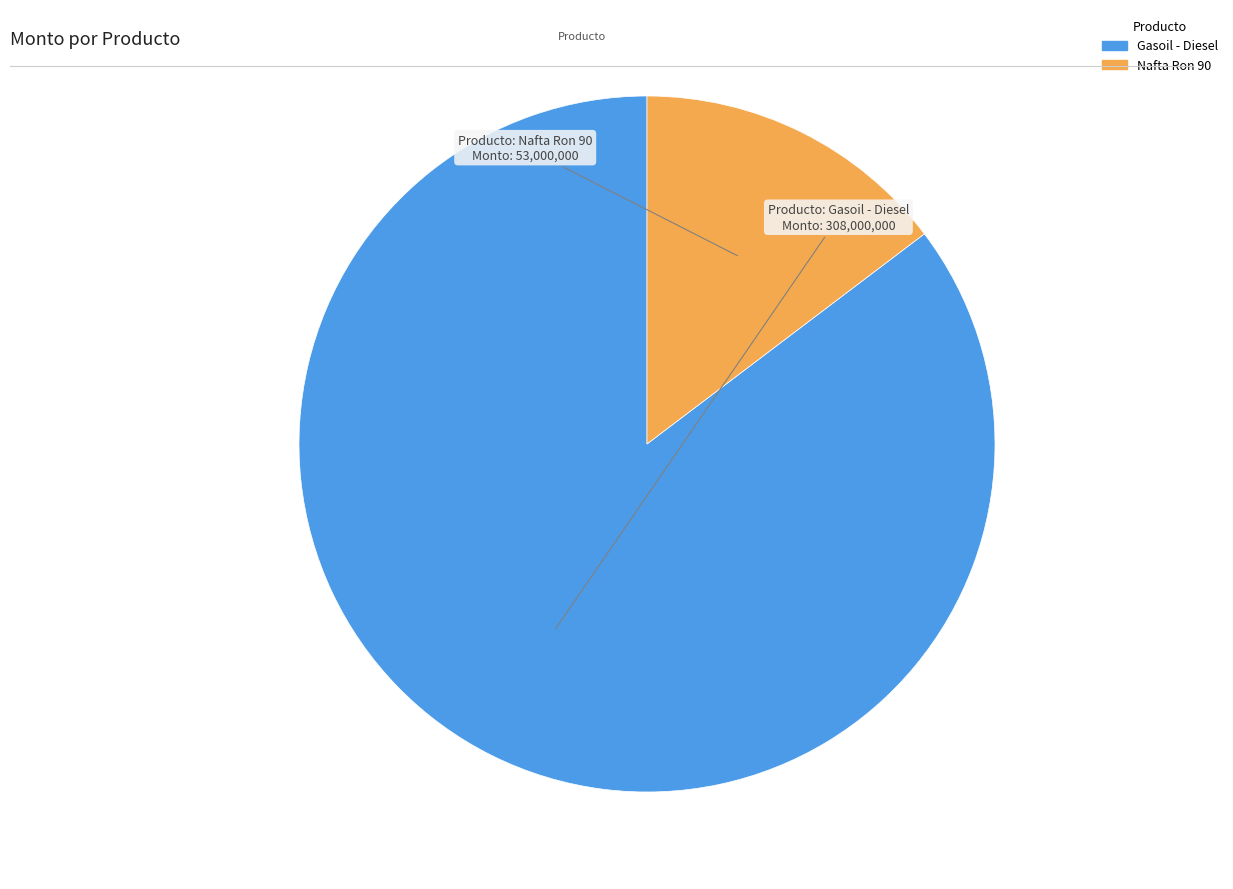

What is the smallest slice in the pie chart?

Nafta Ron 90